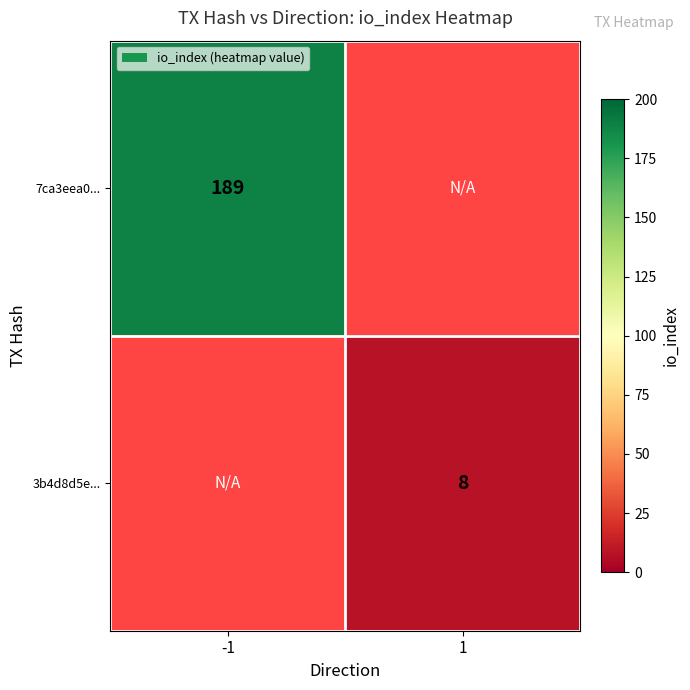

The value of 3b4d8d5e... at 1 is 8. True or false?

True